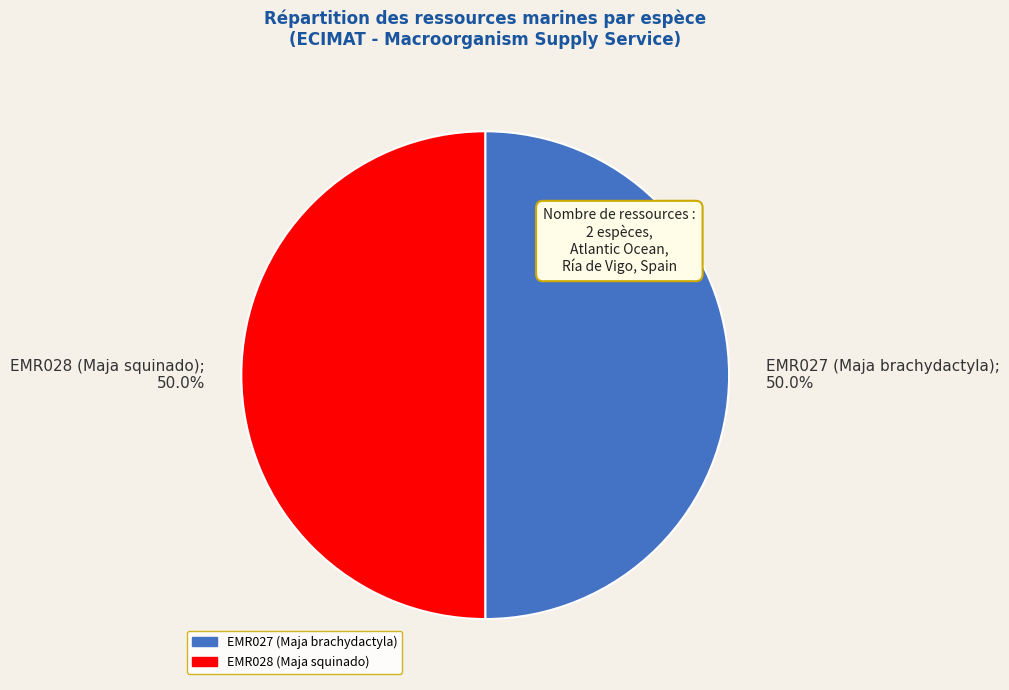

To the nearest percent, what percentage of the pie is EMR027 (Maja brachydactyla)?

50%